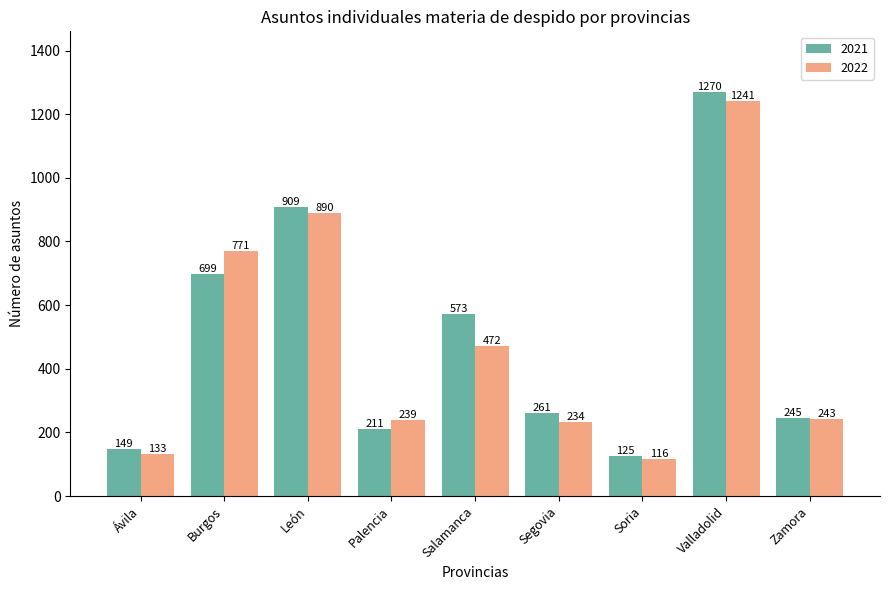

What is the average value of the 2021 series?

494